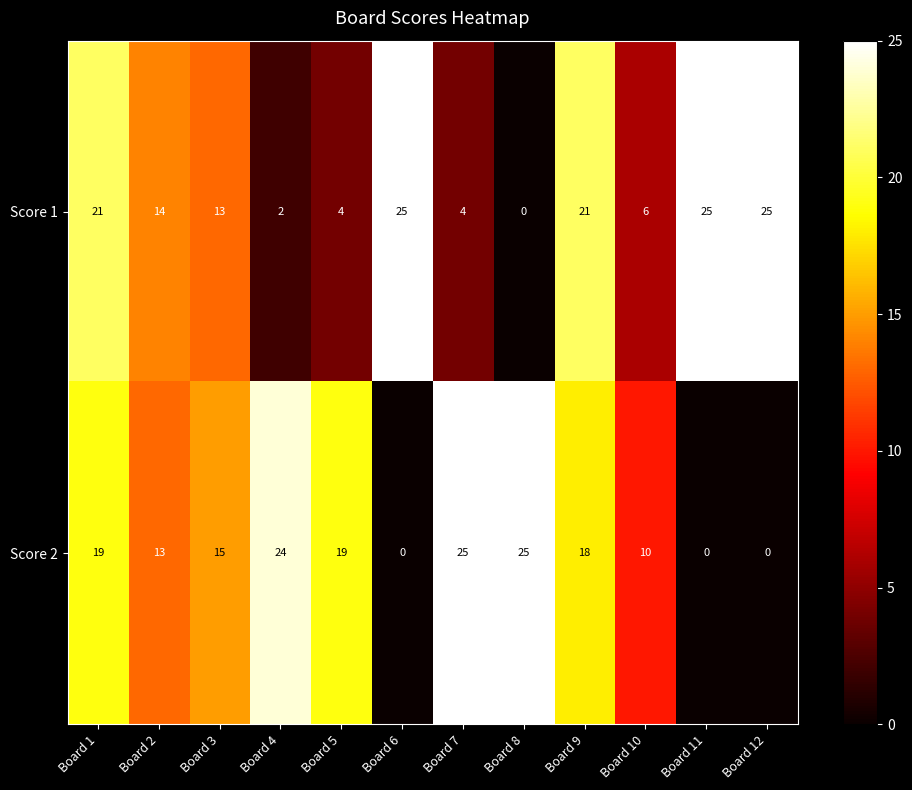

What is the sum of the Score 2 values at Board 6 and Board 4?

24